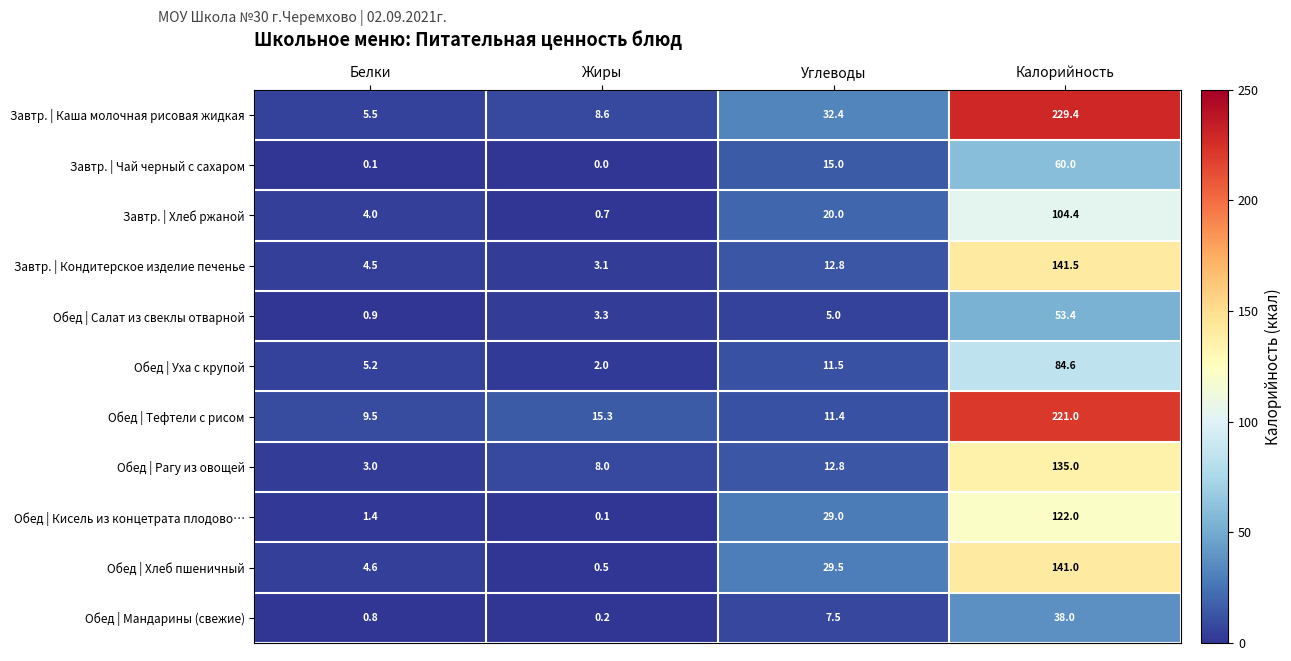

What is the difference between the Обед | Салат из свеклы отварной values at Жиры and Белки?

2.4